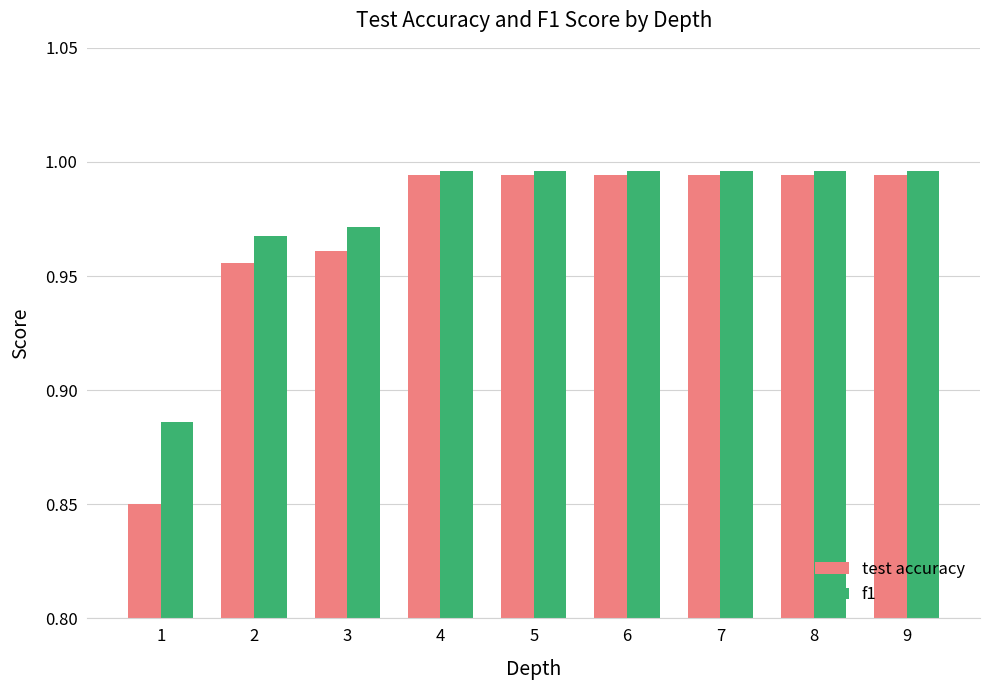

At 2, list the series in order from largest to smallest.

f1, test accuracy